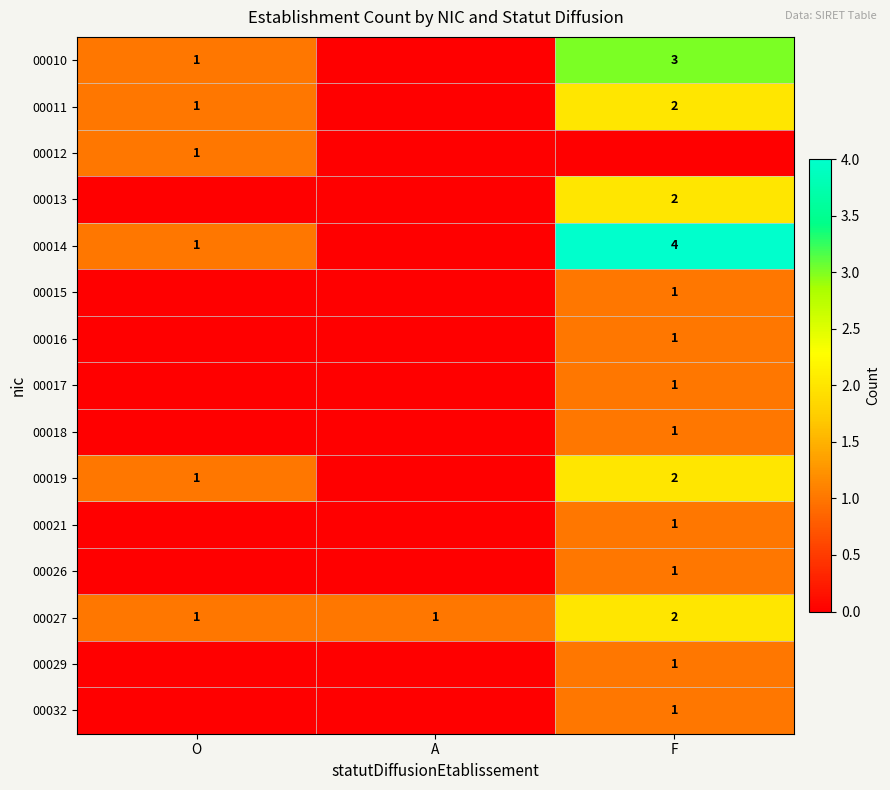

What is the sum of the 00027 values at O and F?

3